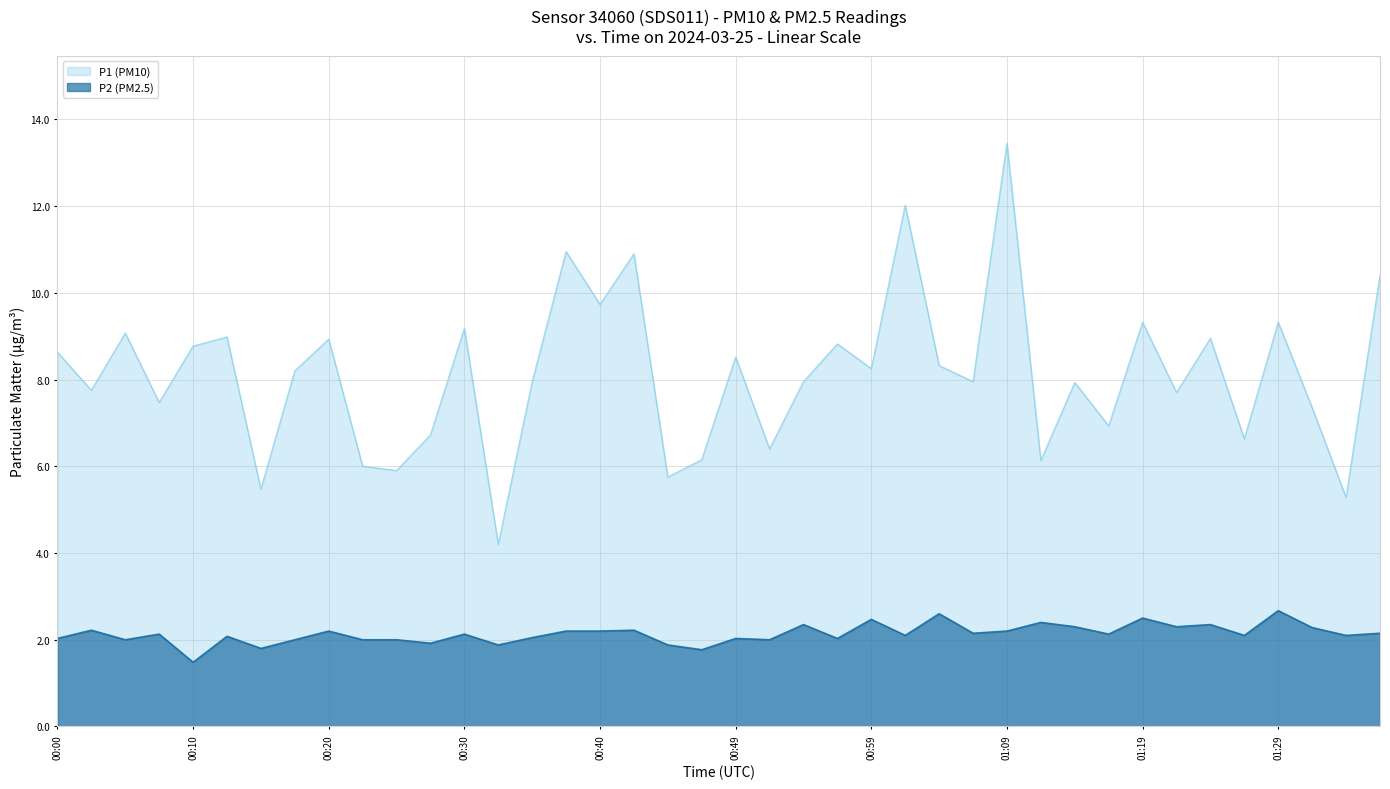

Which series changed the most between 01:06 and 01:14?

P2 (PM2.5)